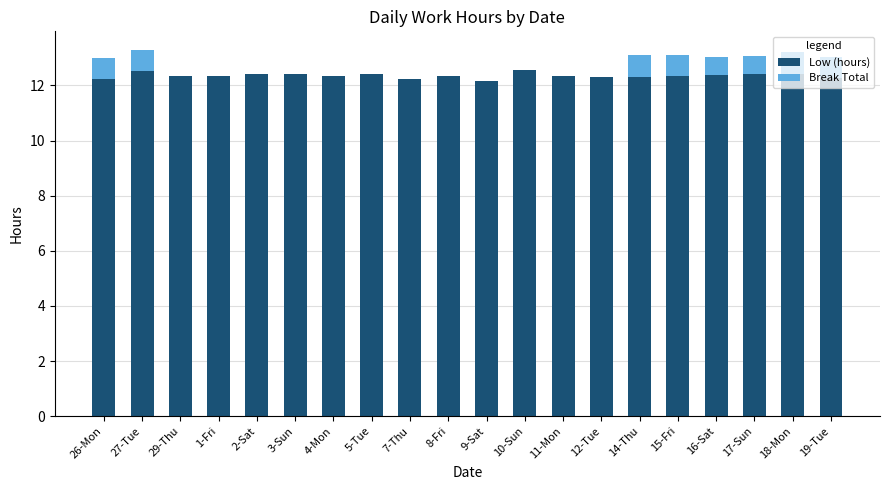

The value of Low (hours) at 7-Thu is 18.8. True or false?

False